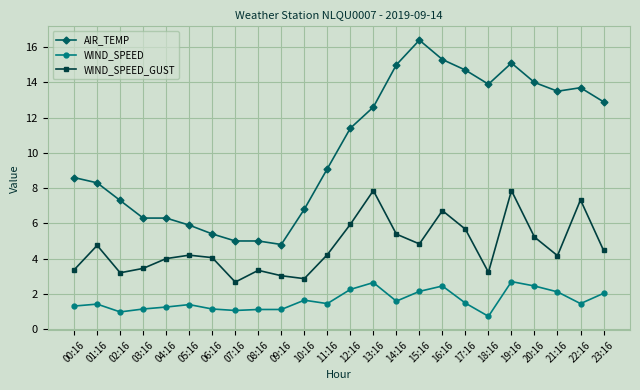

Which series has the widest spread of values?

AIR_TEMP